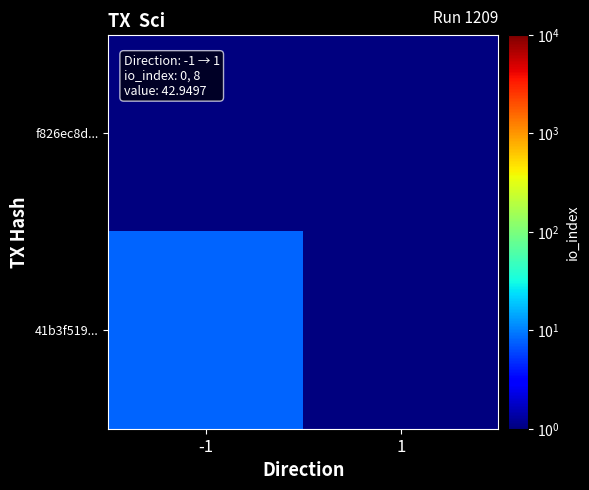

Reading left to right, transcribe all the data shown in this chart.

f826ec8d...: -1=0.5	1=0.5
41b3f519...: -1=8.0	1=0.5